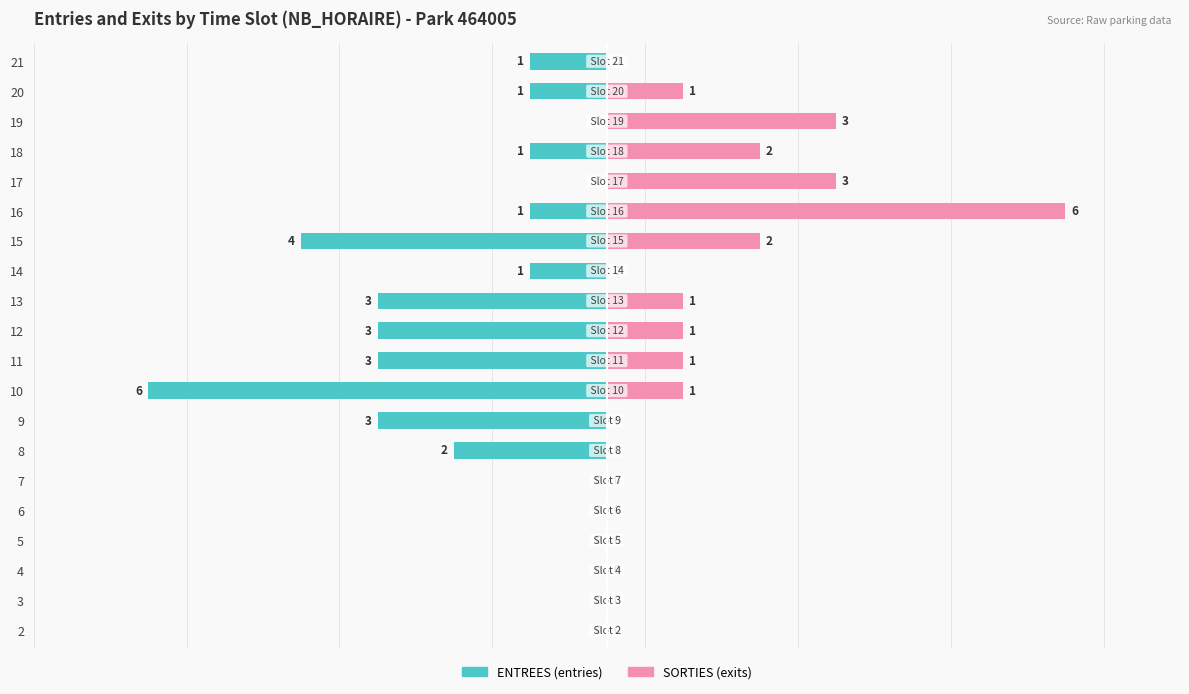

How many bars are there in total?

40